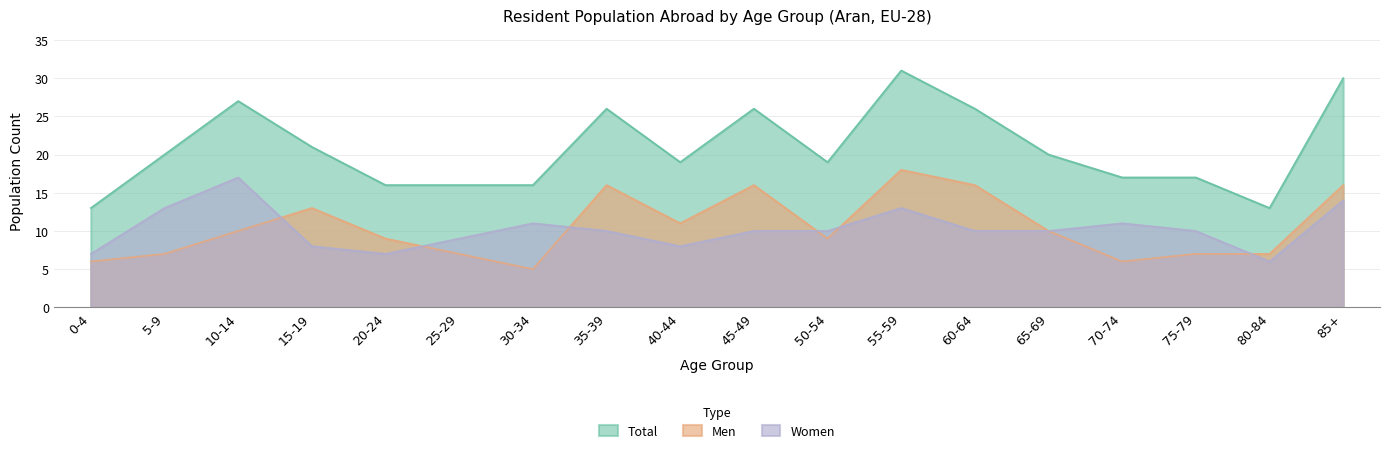

At which category is the sum across all series the highest?

55-59